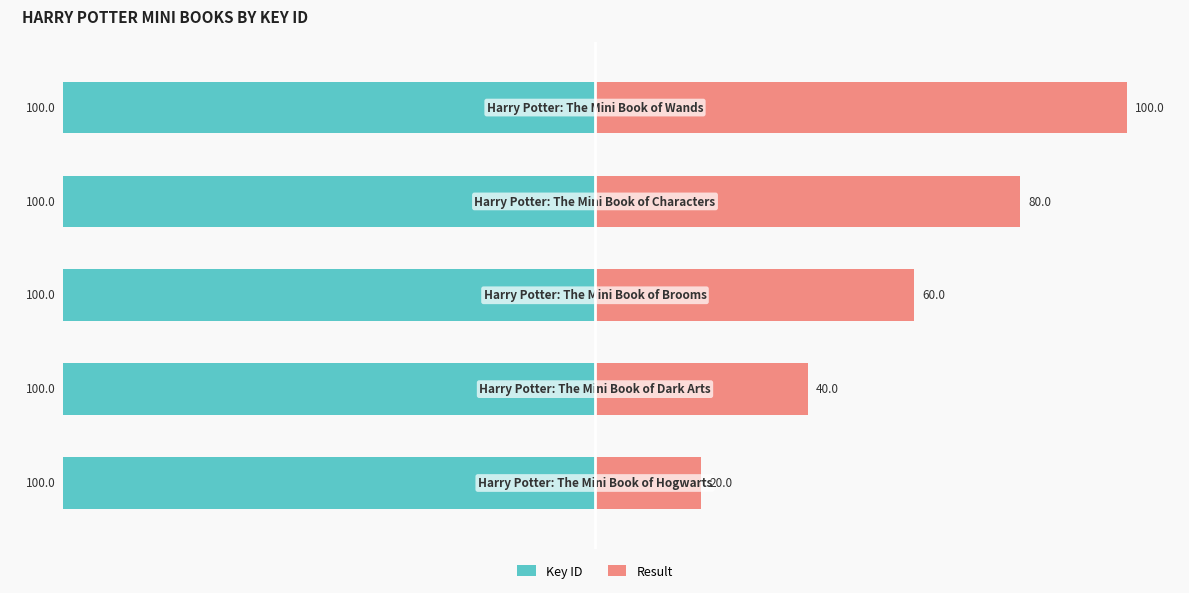

Reading left to right, extract all data points from this chart.

Key ID: 0=-100.0	1=-100.0	2=-100.0	3=-100.0	4=-100.0
Result: 0=20.0	1=40.0	2=60.0	3=80.0	4=100.0